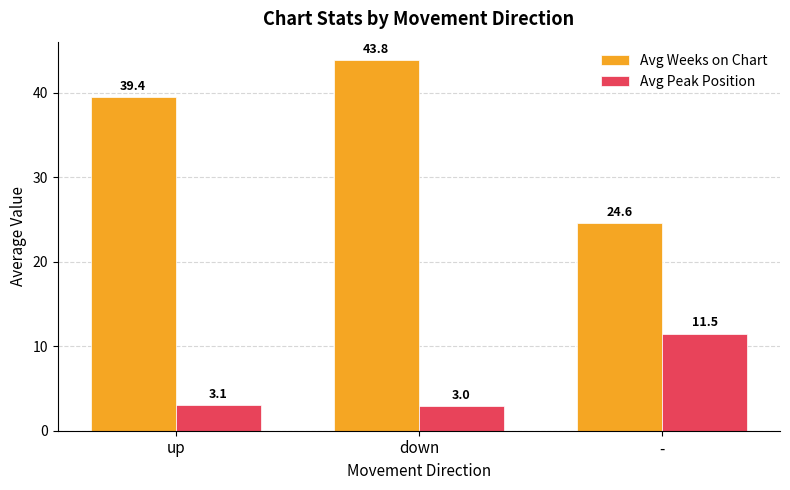

Rank the categories by Avg Peak Position value from lowest to highest.

down, up, -